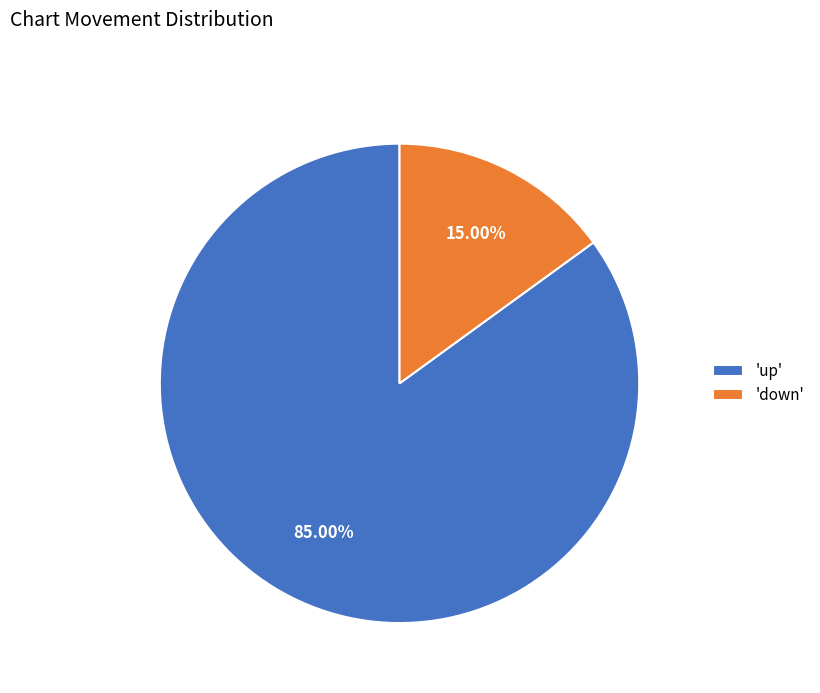

Which category has the biggest portion of the pie?

'up'